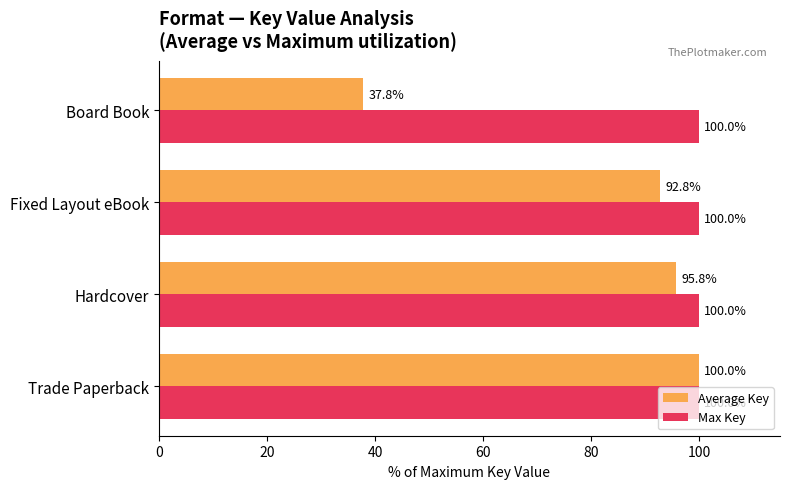

What is the average value of the Max Key series?

100.0